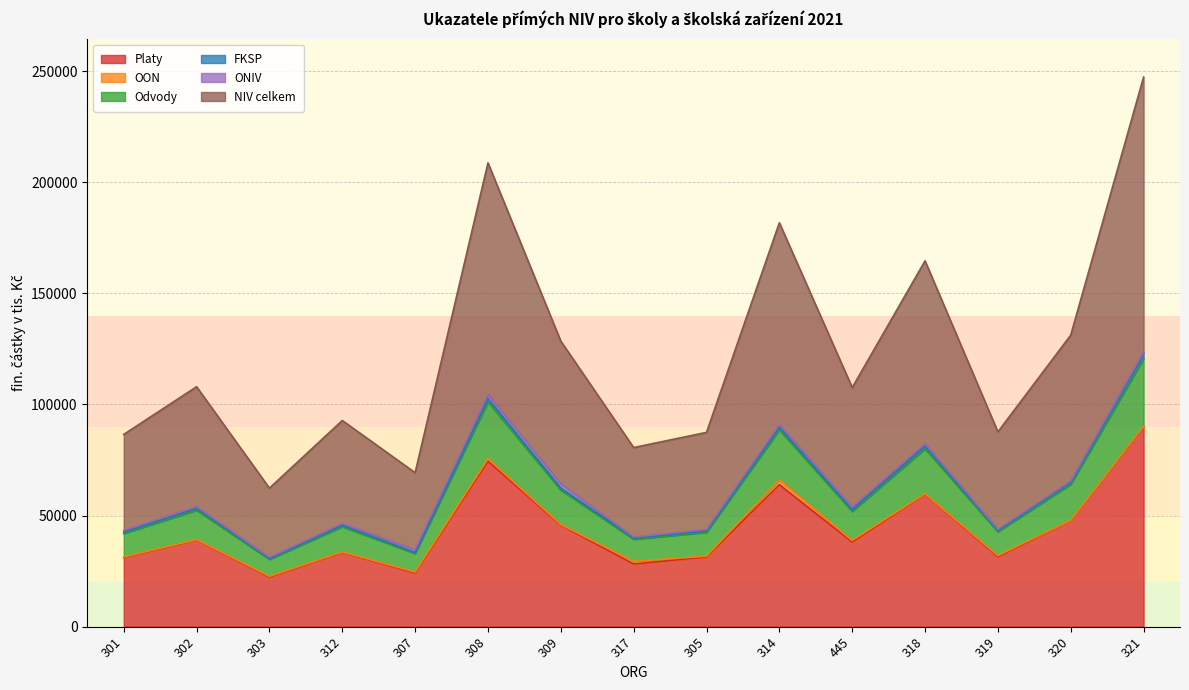

At which category does Platy reach its first local peak?

302